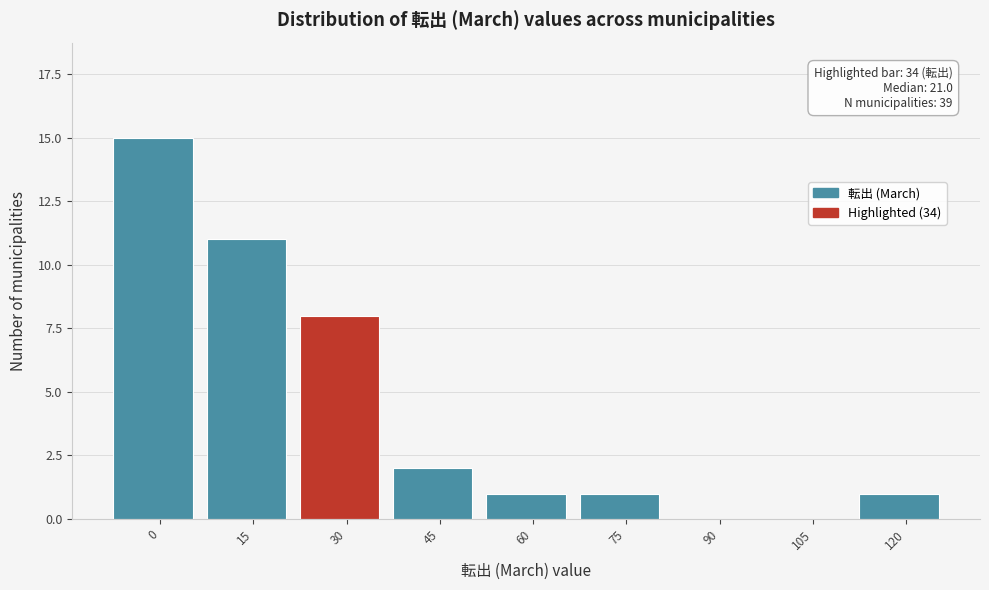

Reading right to left, list all the values displayed in this chart.

120=1	105=0	90=0	75=1	60=1	45=2	30=8	15=11	0=15